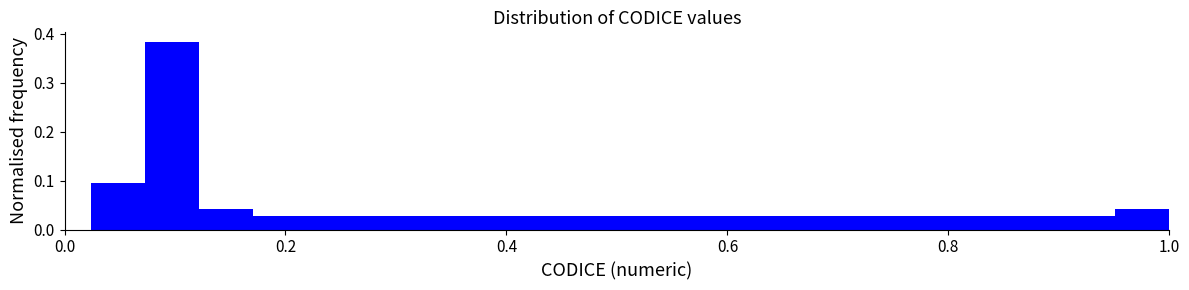

Around what value on the x-axis is the tallest bar? Give the approximate position of its centre, as read against the axis.

0.10